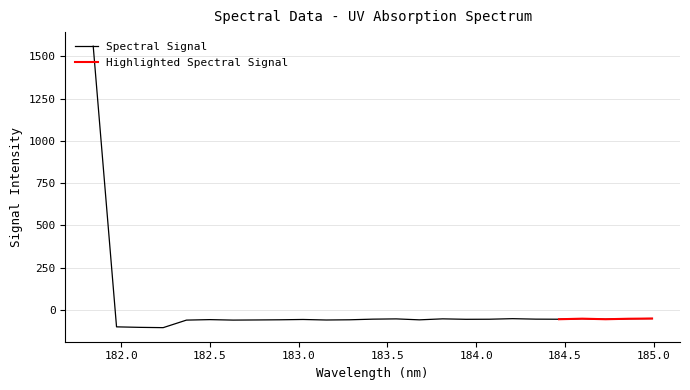

Where is the first local minimum?

182.2359681898